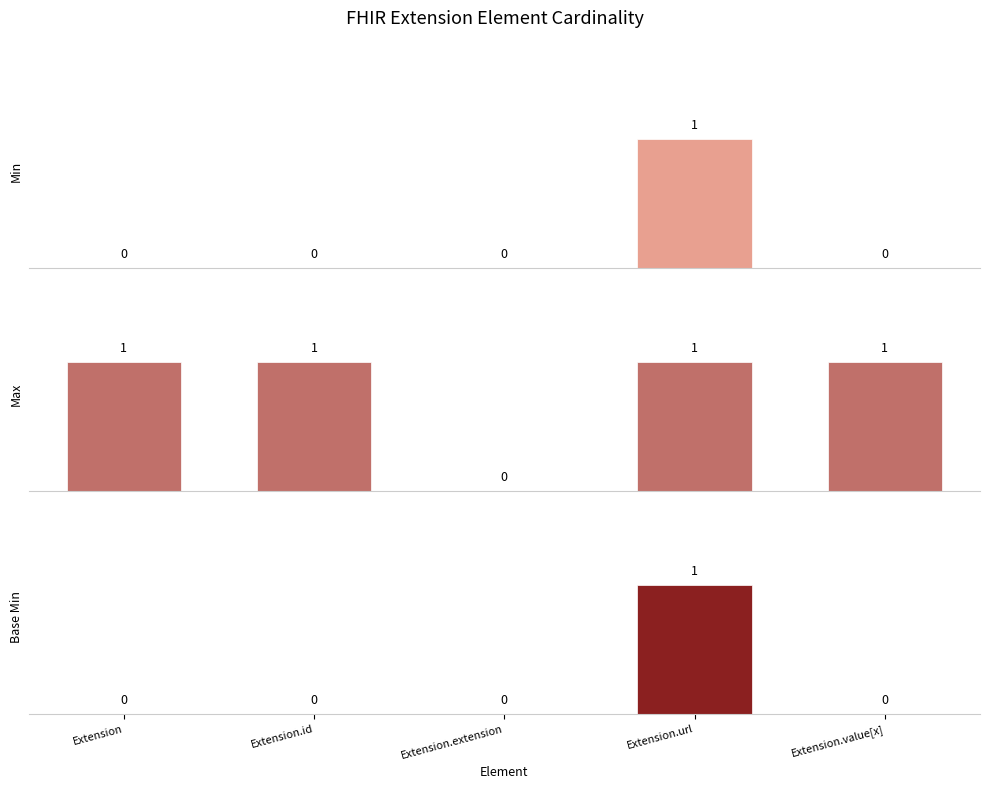

Which series has the largest total across all categories?

Max